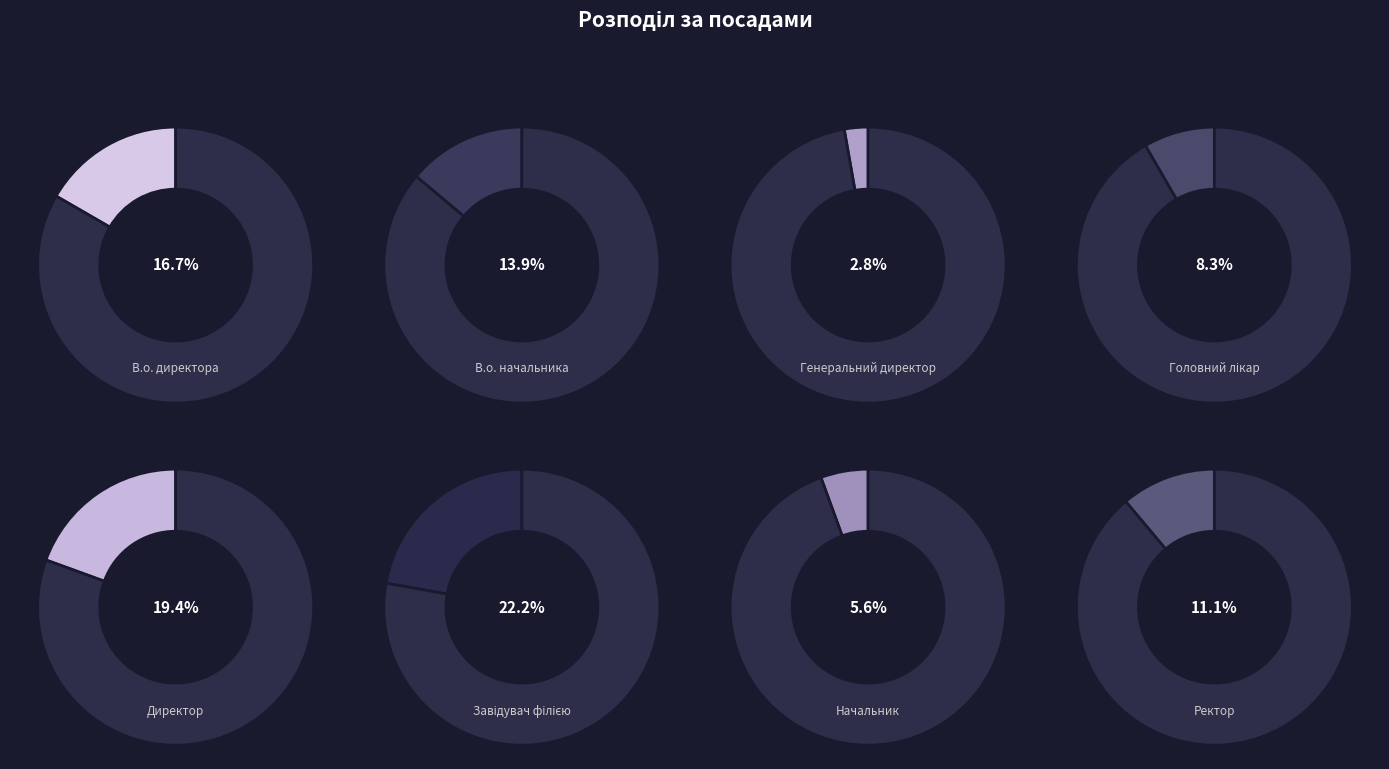

Is it true that Генеральний директор is 16% of the pie?

False